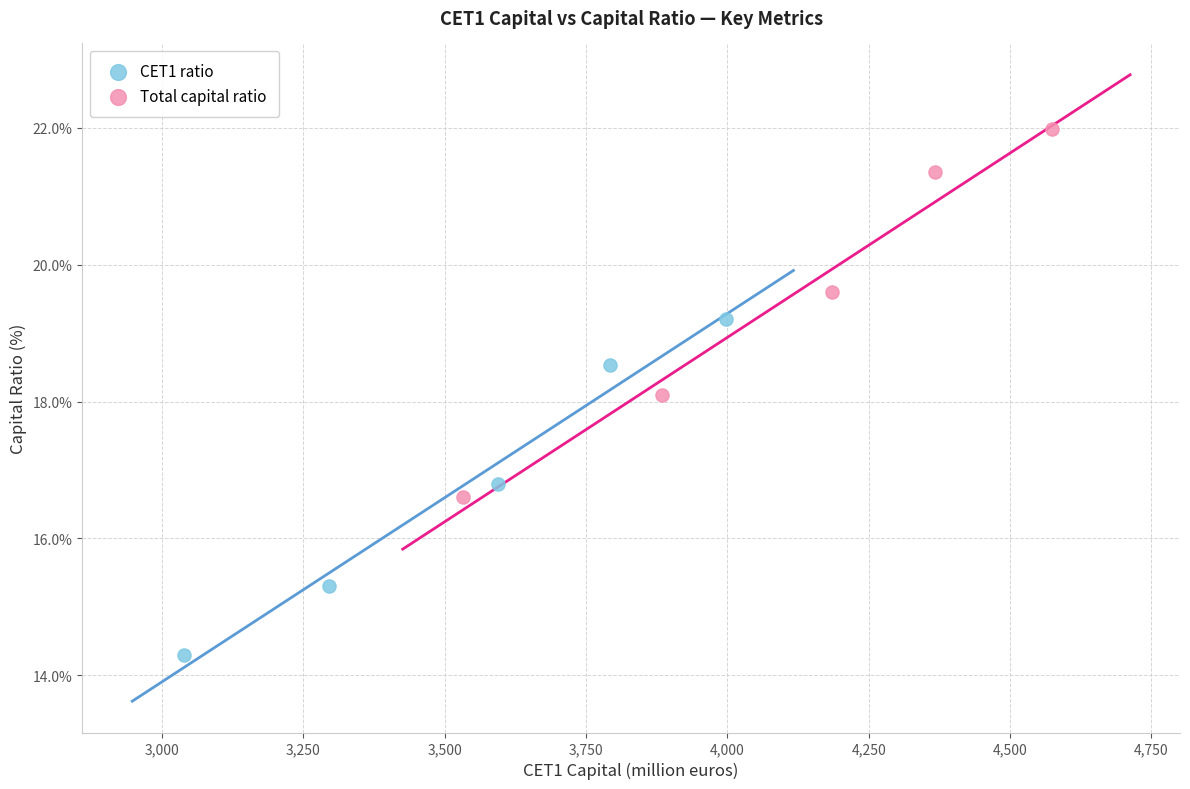

What are all the series names shown in the legend?

CET1 ratio, Total capital ratio